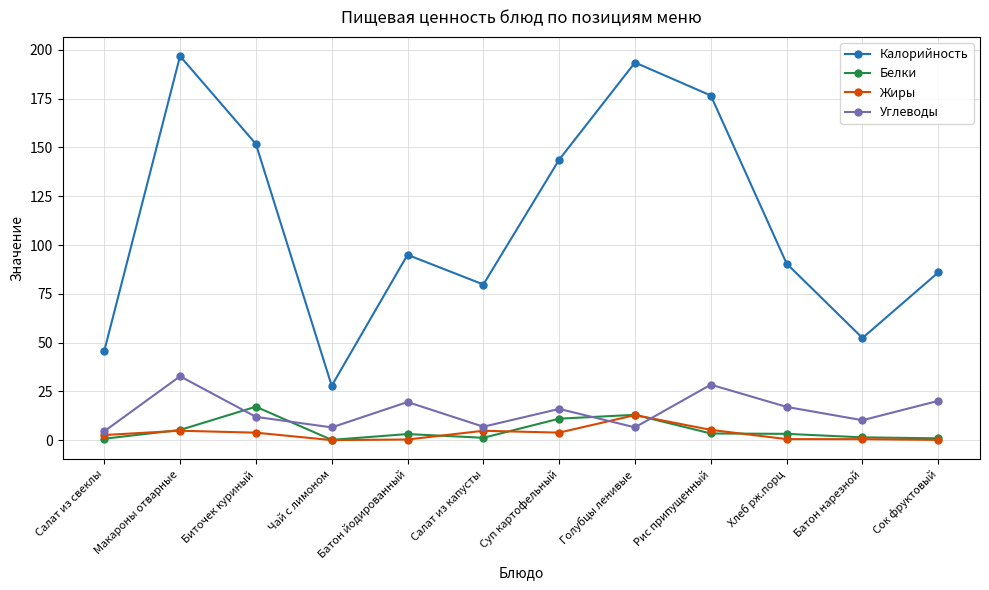

What is the difference between the maximum and minimum values in the Калорийность series?

168.9